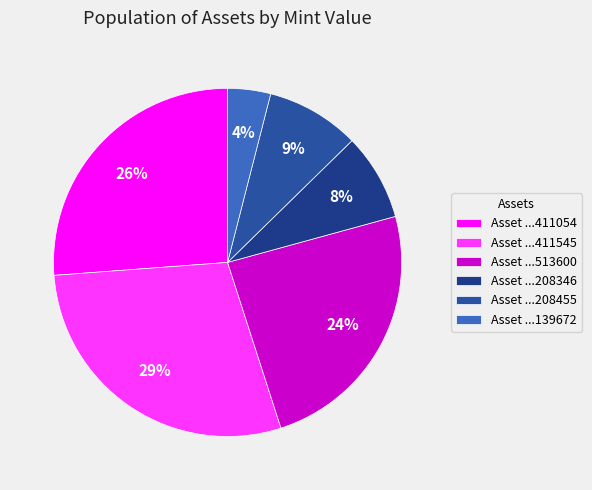

Does any single category account for the majority?

No